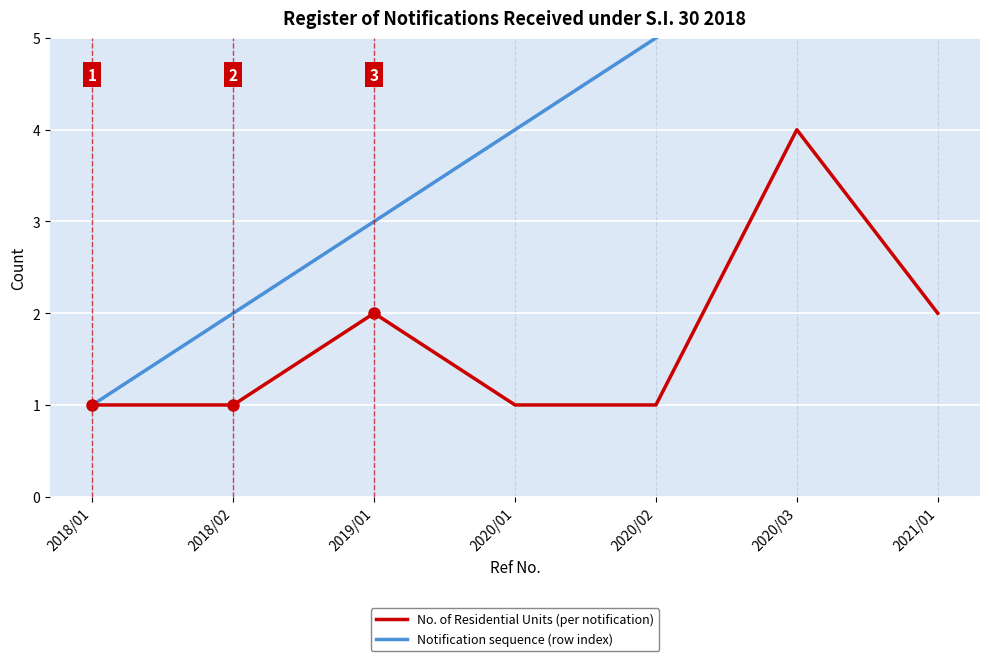

The value of No. of Residential Units (per notification) at 2020/02 is 1. True or false?

True